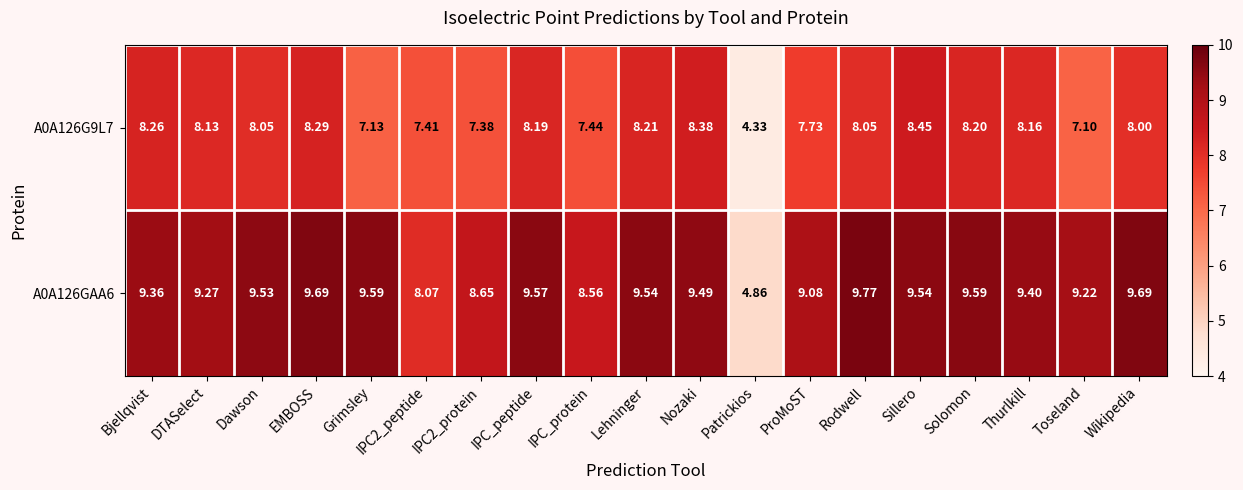

At which label does A0A126GAA6 first exceed 9?

Bjellqvist